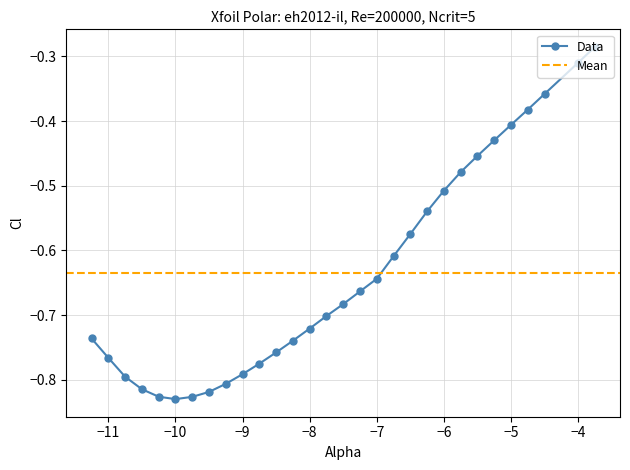

True or false: Data has a value of -1.1 at −8.

False